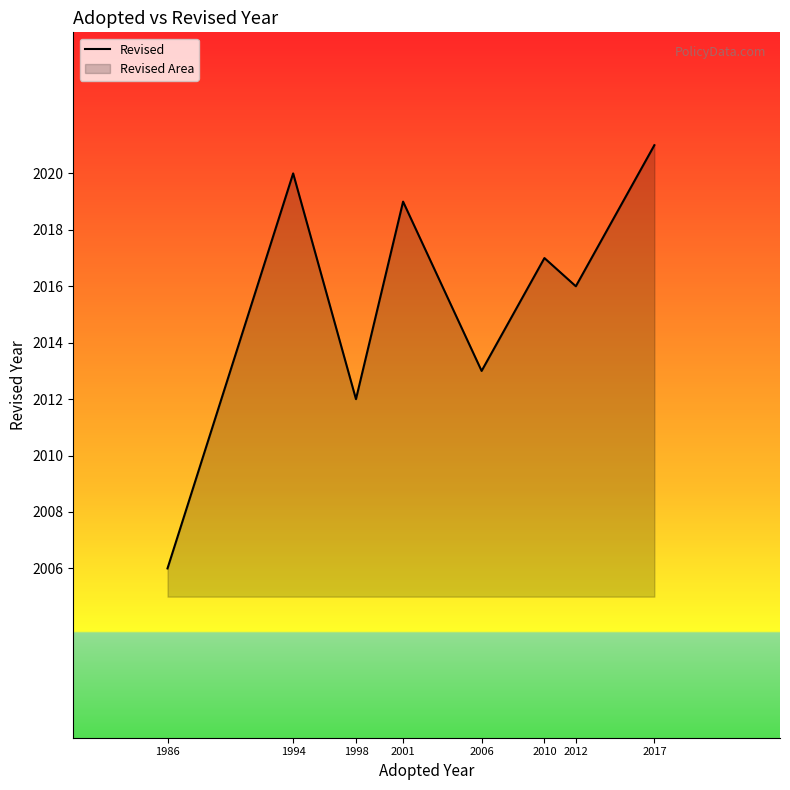

Count the number of values greater than 2016.

4